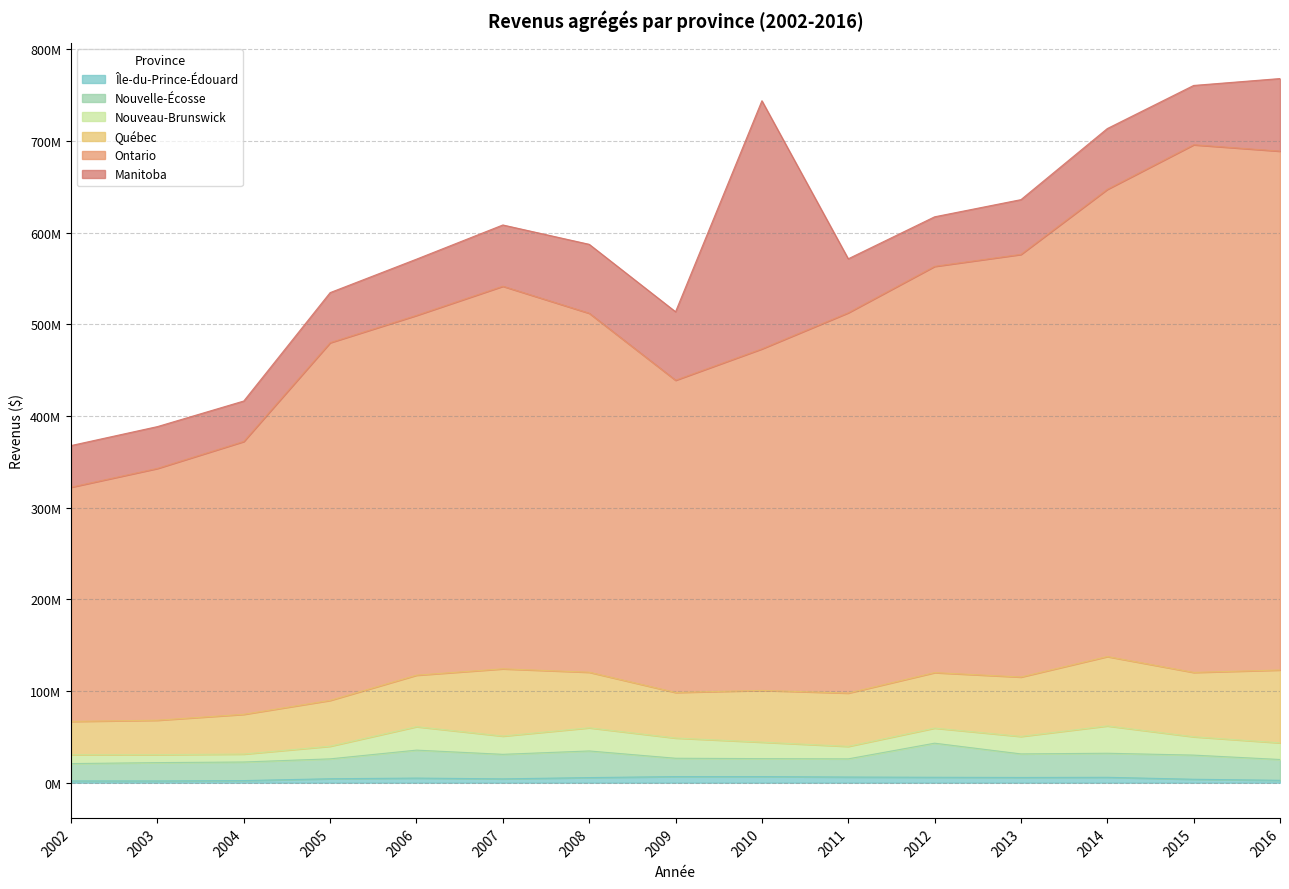

Which series has the widest spread of values?

Ontario